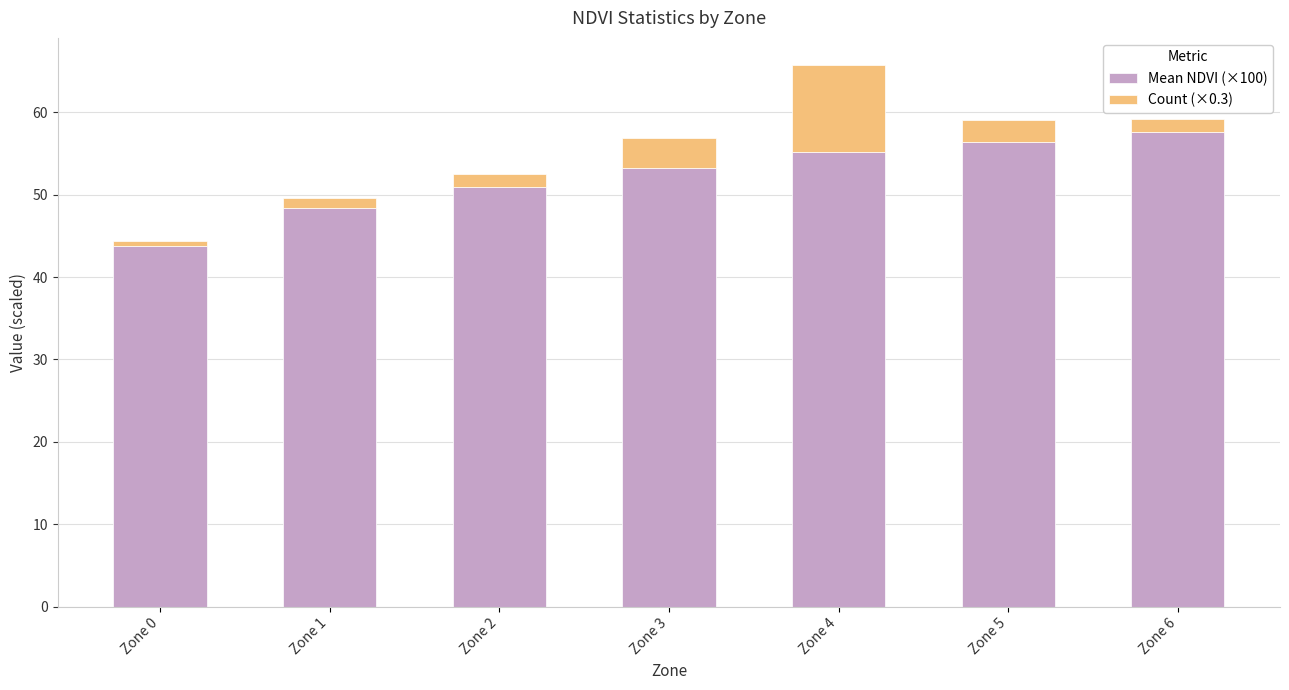

Reading left to right, what are the values for Mean NDVI (×100)?

43.8	48.4	51.0	53.2	55.2	56.4	57.6